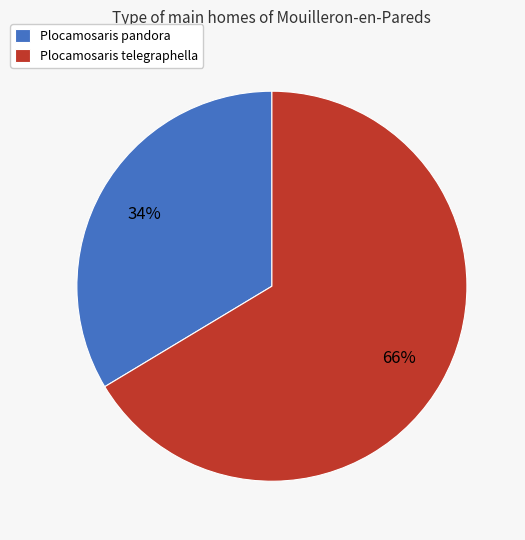

To the nearest percent, what percentage of the pie is Plocamosaris pandora?

34%